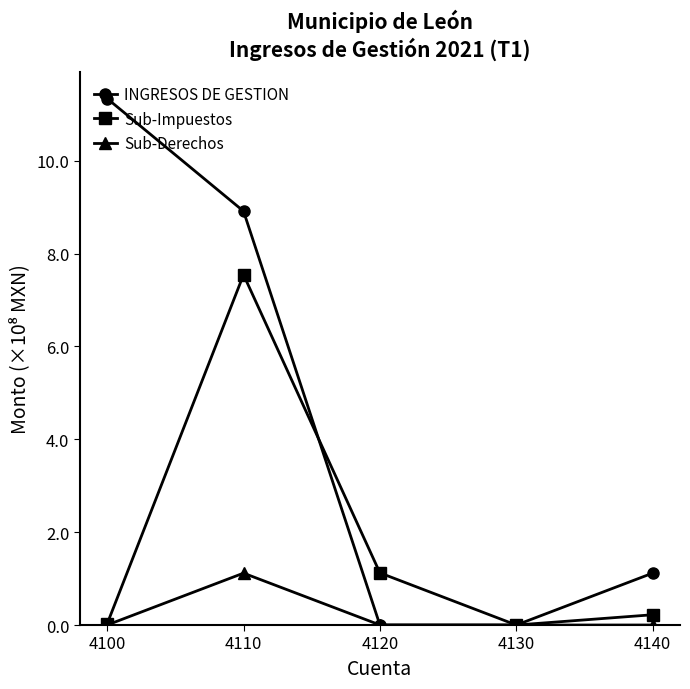

How many distinct data groups are displayed?

3